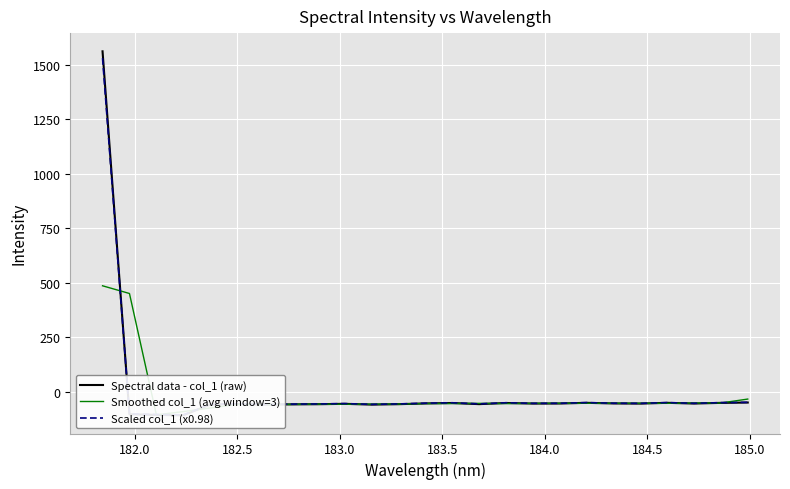

What position from the right is 182.5?

23